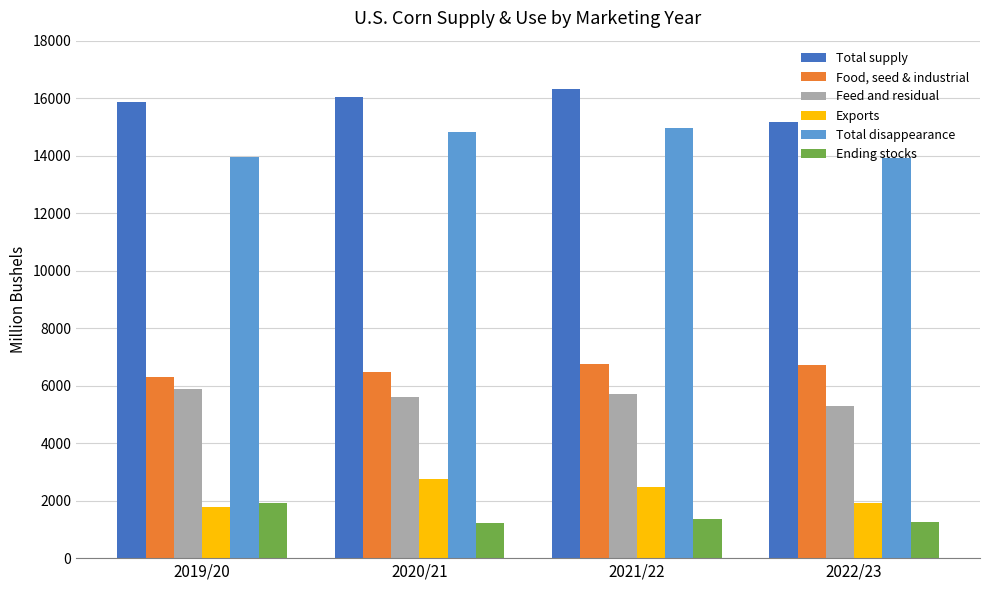

Rank the series by their maximum value, from highest to lowest.

Total supply, Total disappearance, Food, seed & industrial, Feed and residual, Exports, Ending stocks